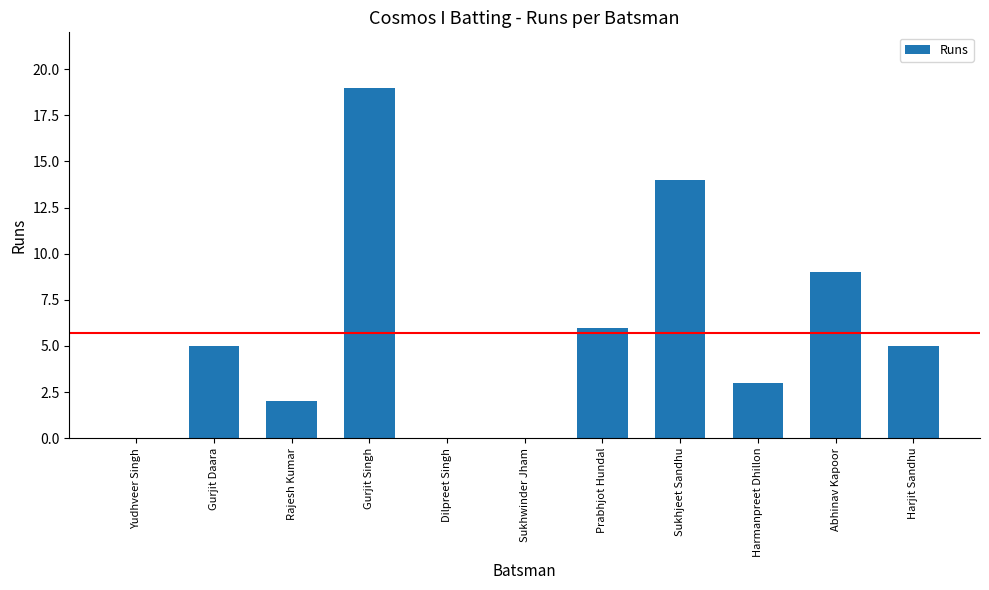

The value at Prabhjot Hundal is 6. True or false?

True